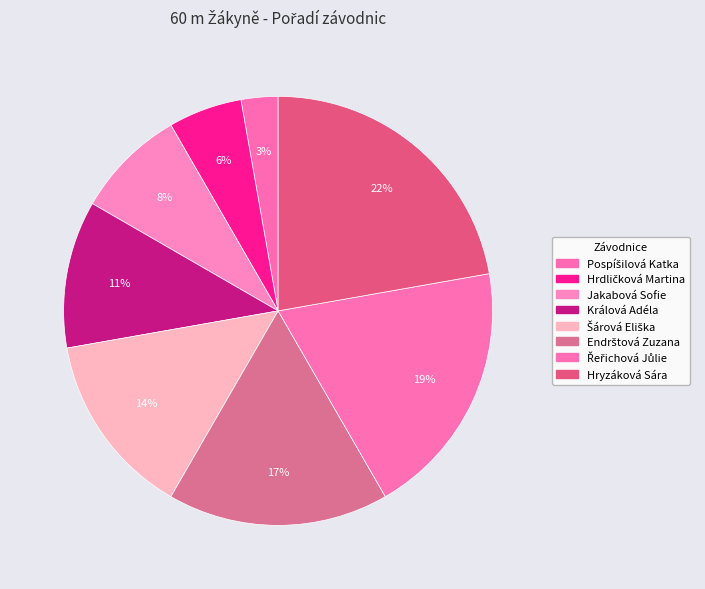

Which slice is the smallest?

Pospíšilová Katka